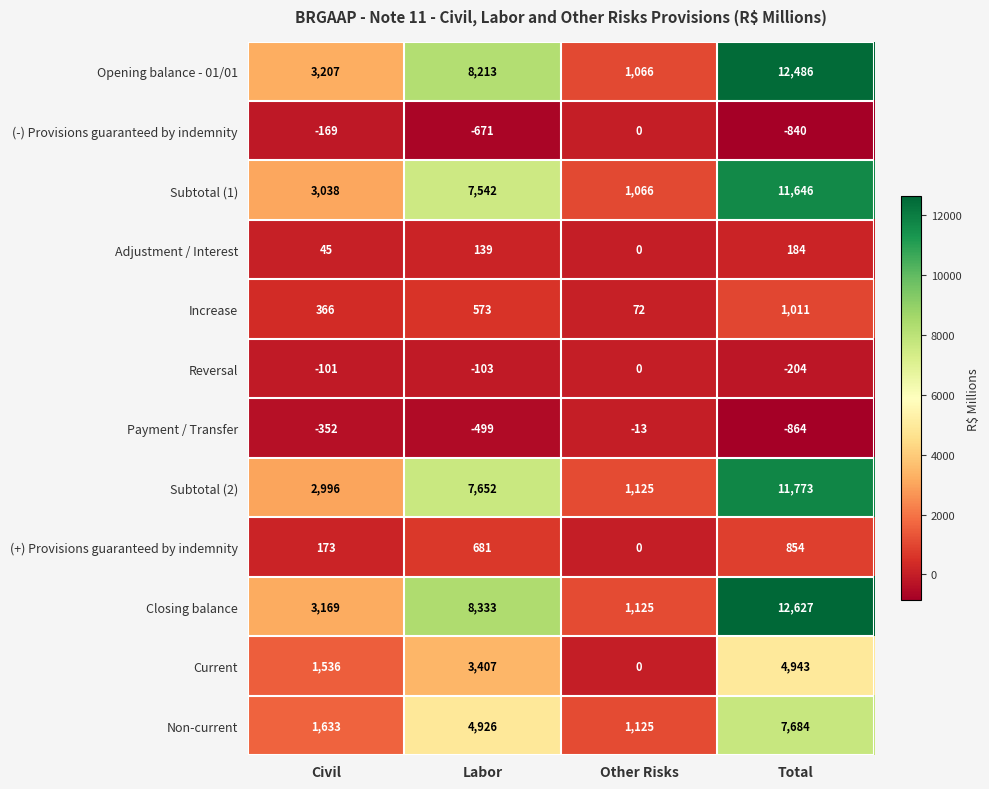

Which series has the largest total across all categories?

Closing balance